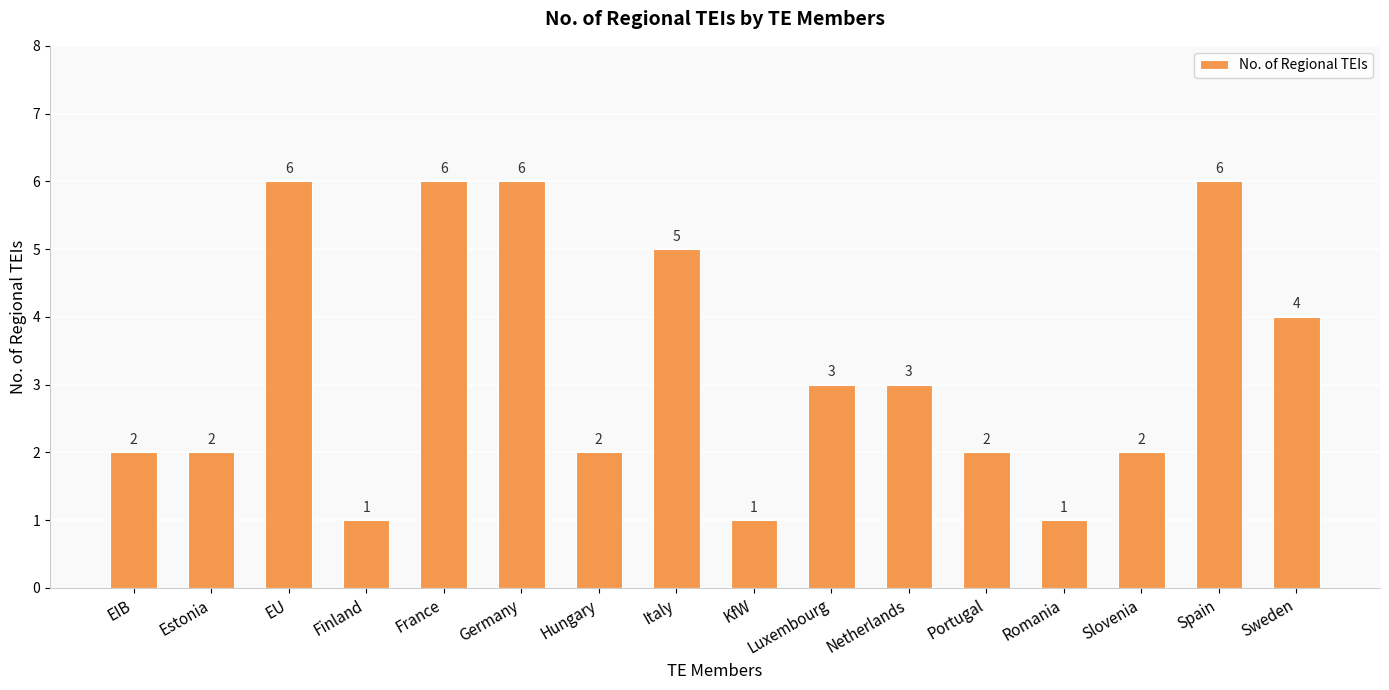

How many categories are shown in the chart?

16